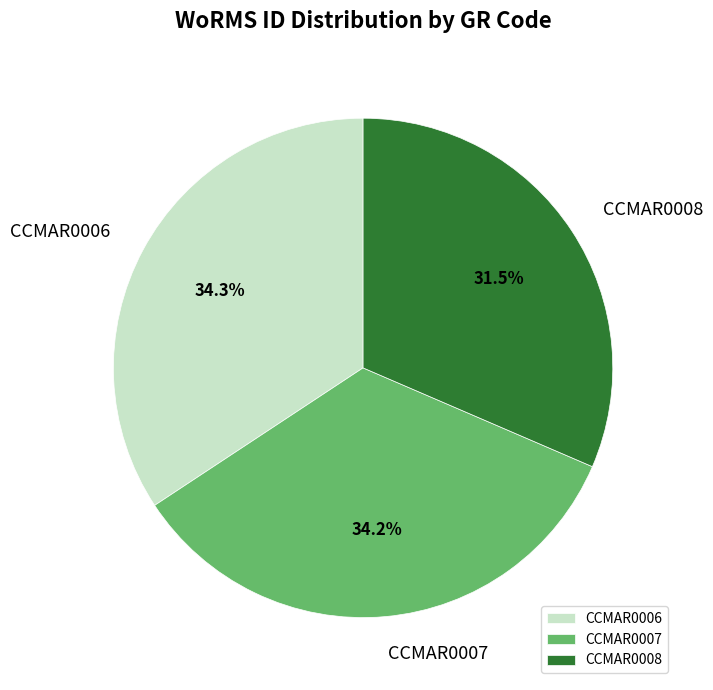

To the nearest percent, what is the average slice percentage?

33%